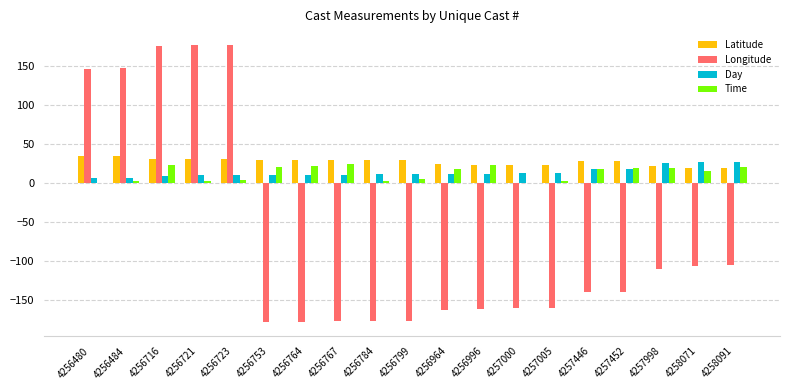

True or false: Latitude has a value of 8.8 at 4256784.

False